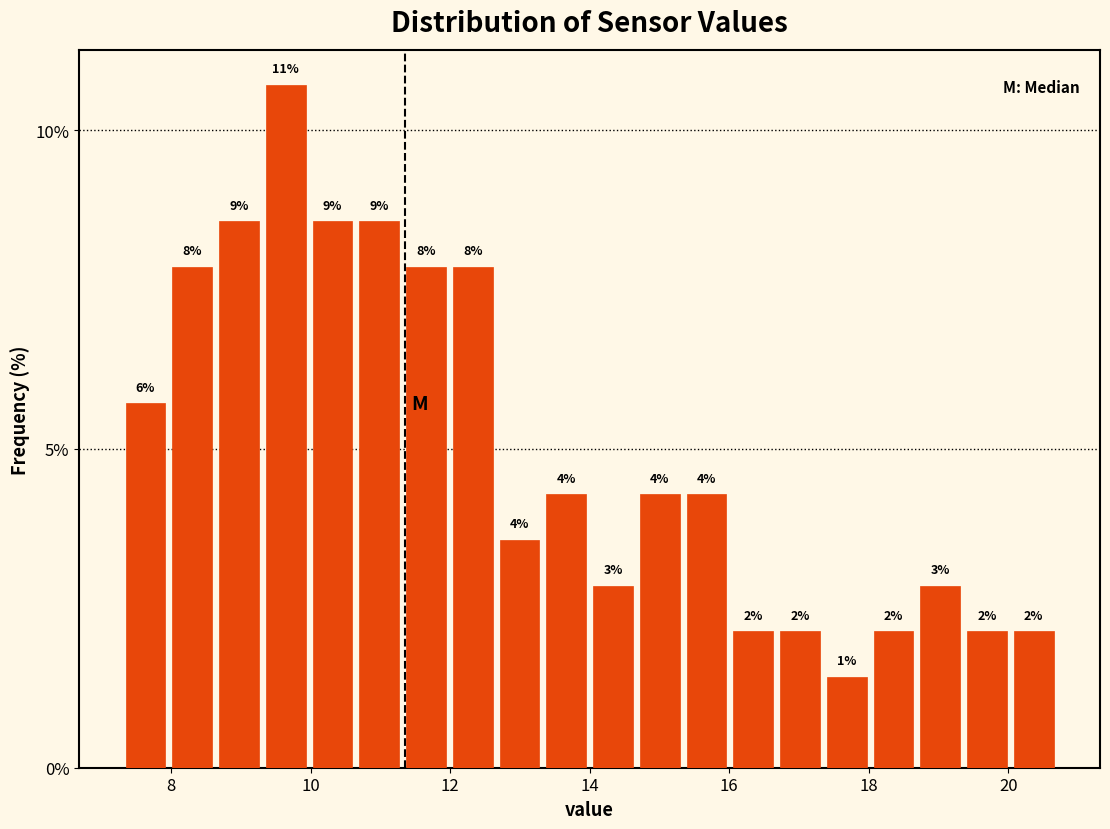

Around what value on the x-axis is the tallest bar? Give the approximate position of its centre, as read against the axis.

9.6